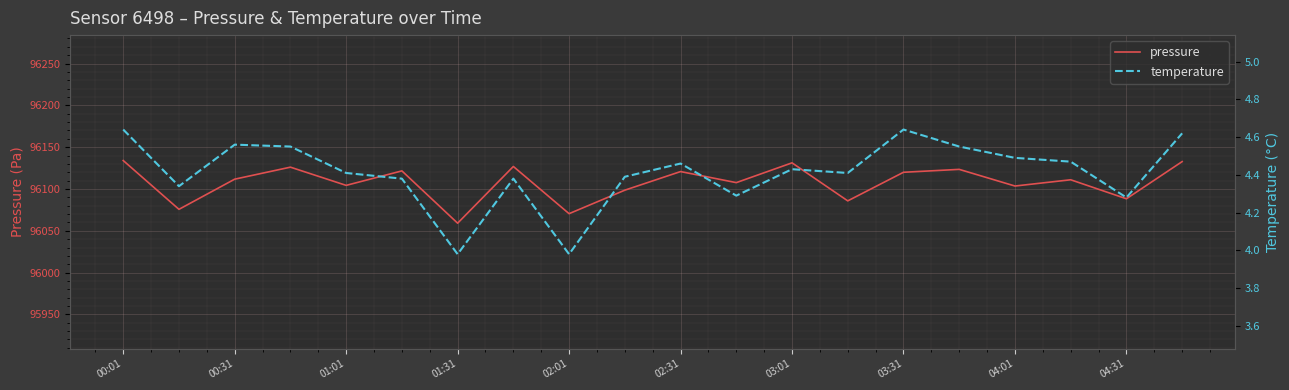

Is it true that pressure equals 25144.6 at 04:31?

False